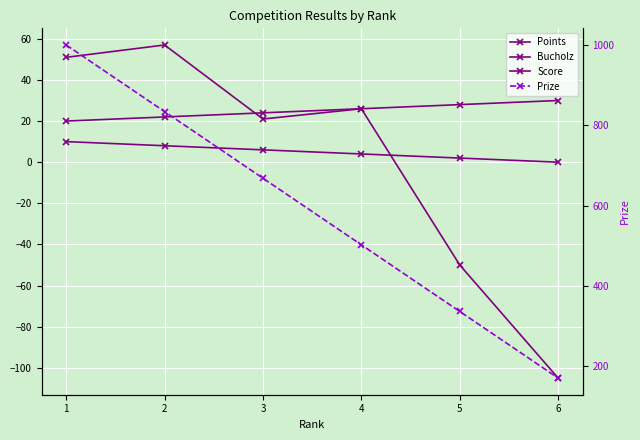

The Points series shows 4 at 3. True or false?

False